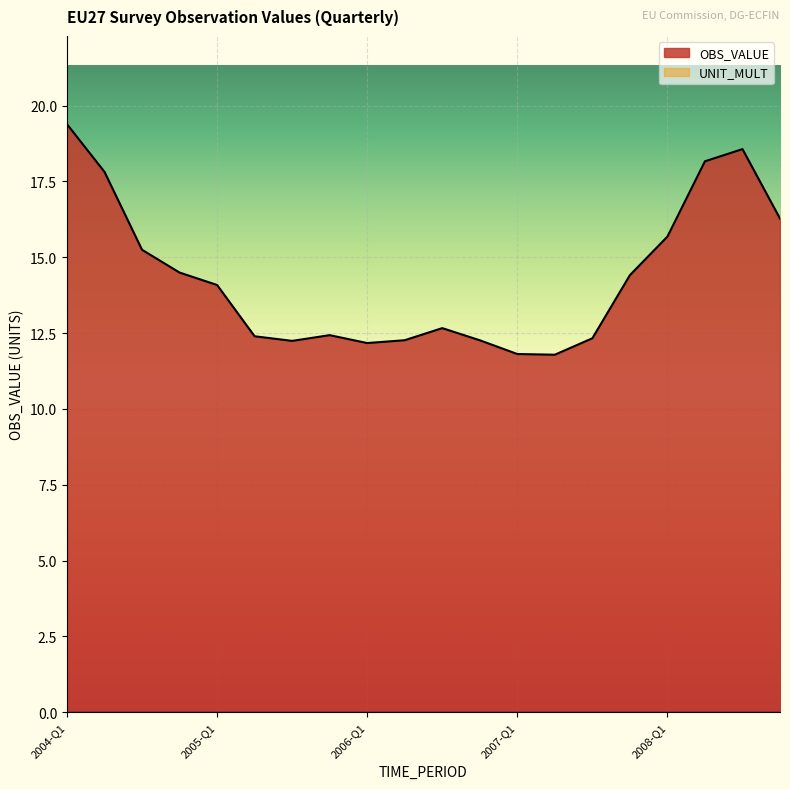

What is the ratio of the value at 2006-Q2 to the value at 2005-Q2?

1.0